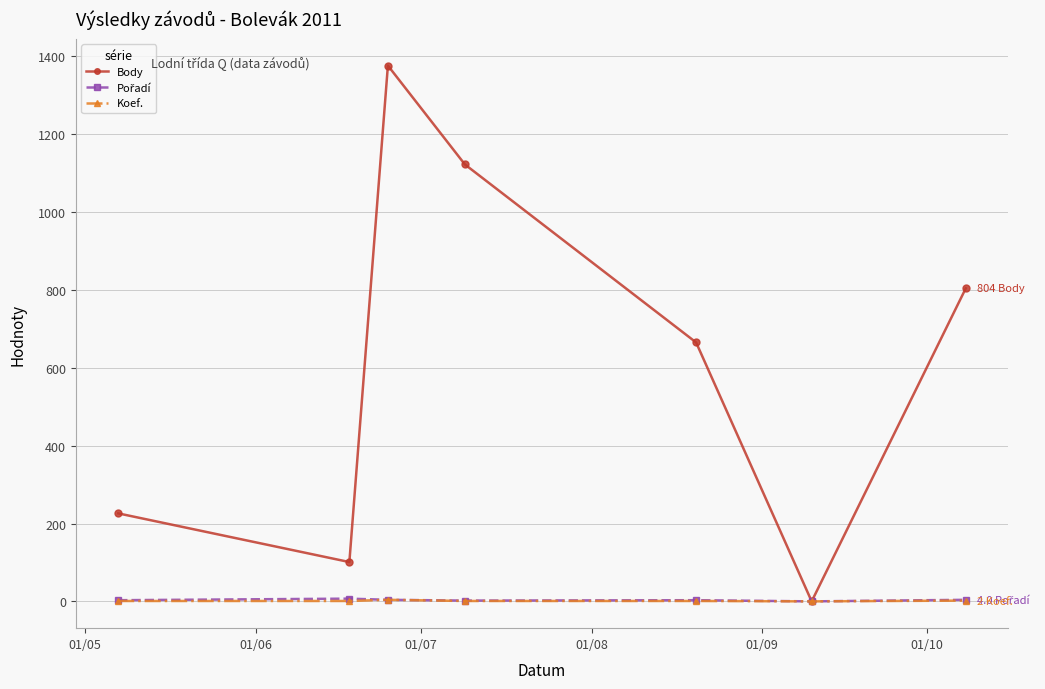

What is the maximum value shown in the chart?

1376